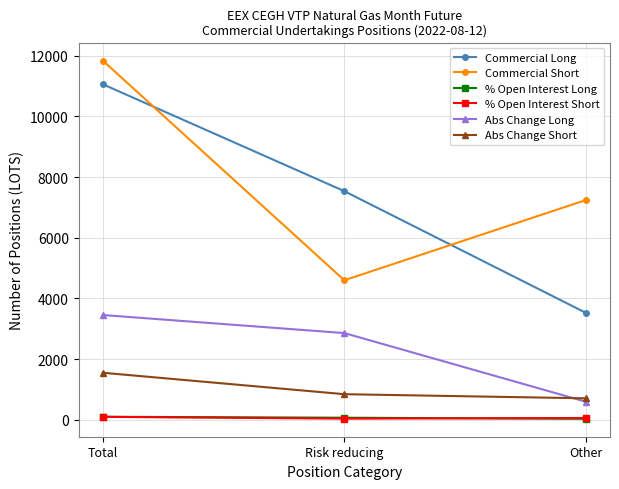

Rank the categories by Commercial Long value from lowest to highest.

Other, Risk reducing, Total